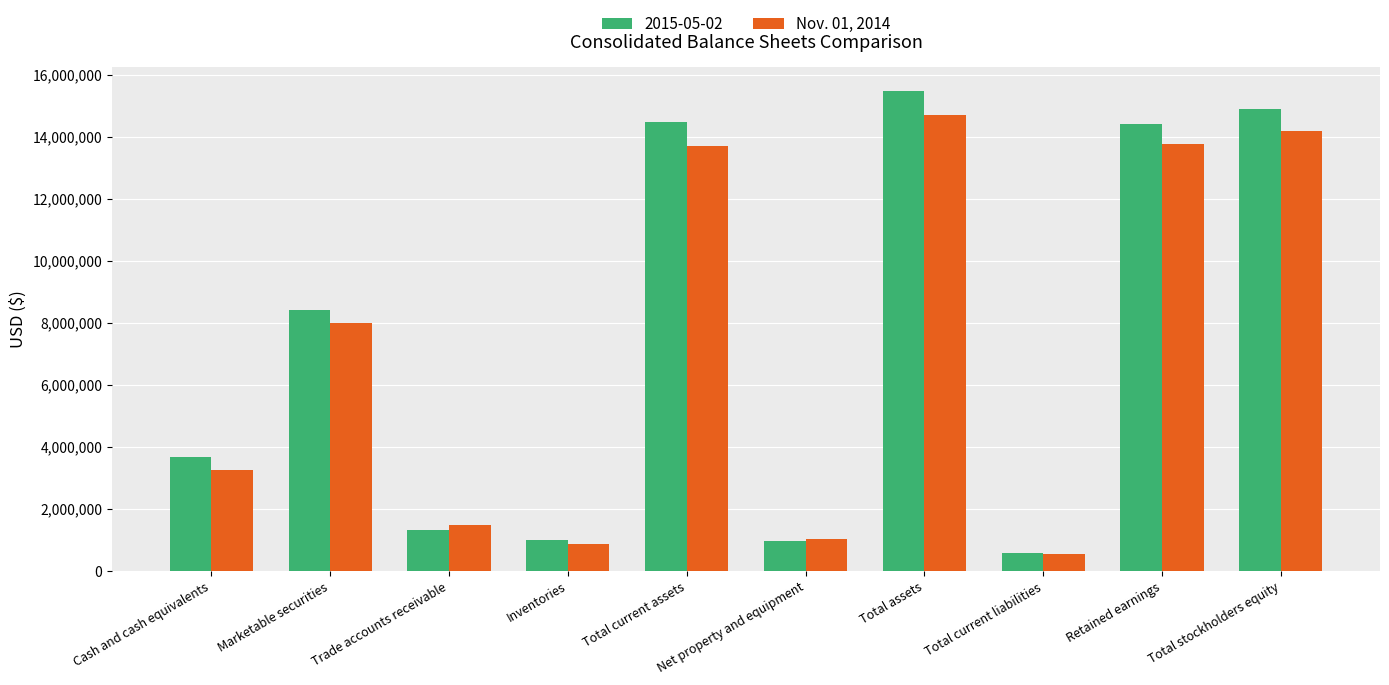

What is the difference between the maximum and second lowest values in the 2015-05-02 series?

14490285